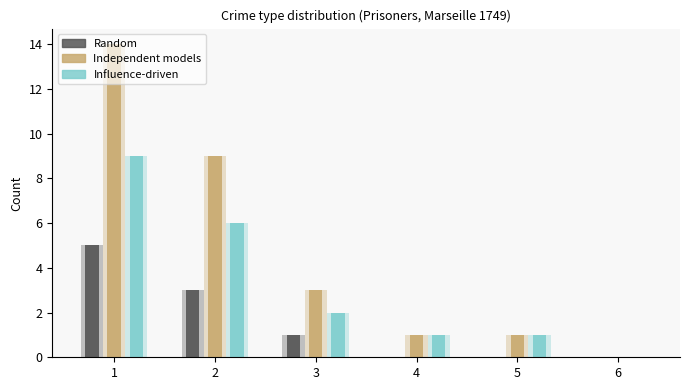

List the series in order of their overall mean, highest first.

Independent models, Influence-driven, Random